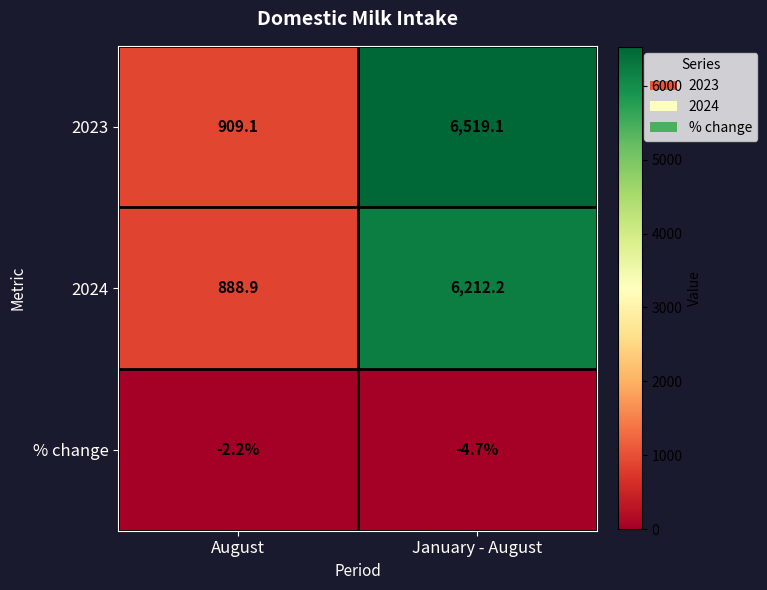

Between August and January - August, which series saw the biggest shift?

2023